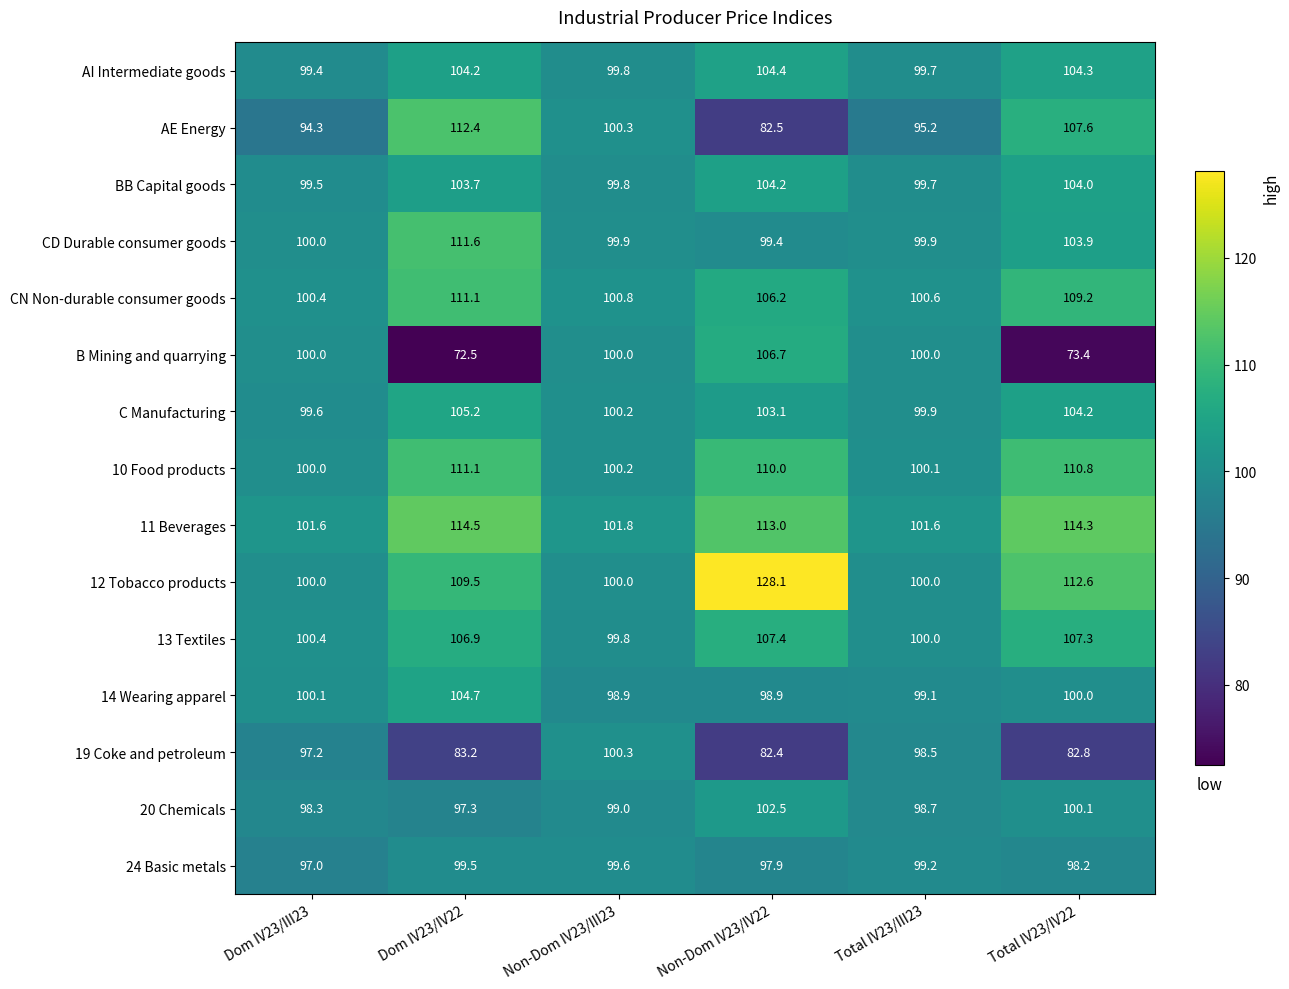

The C Manufacturing series shows 99.9 at Total IV23/III23. True or false?

True